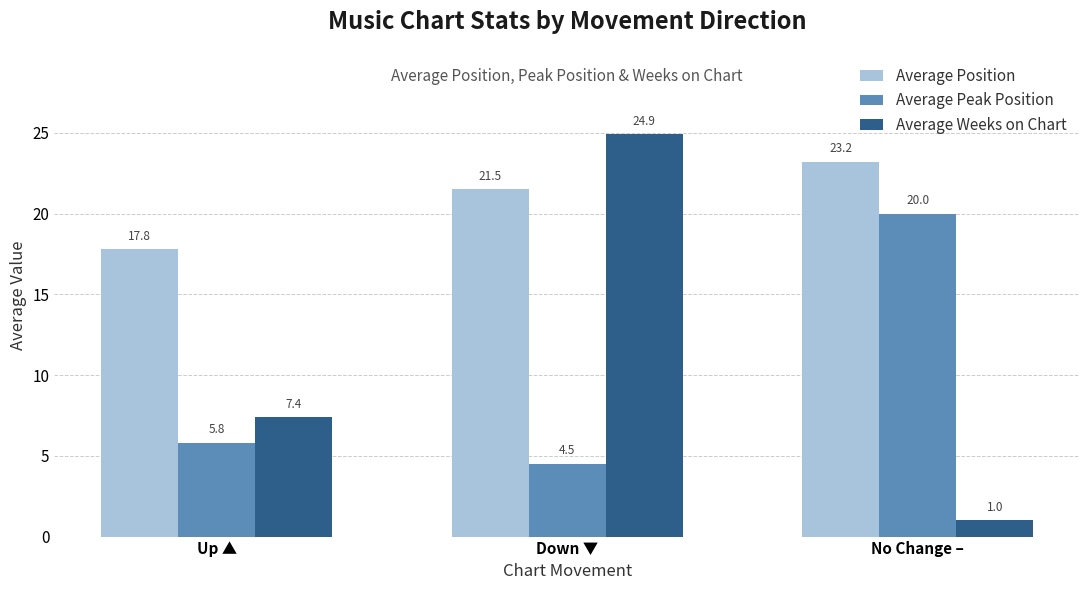

At how many categories does at least one series exceed 20?

2